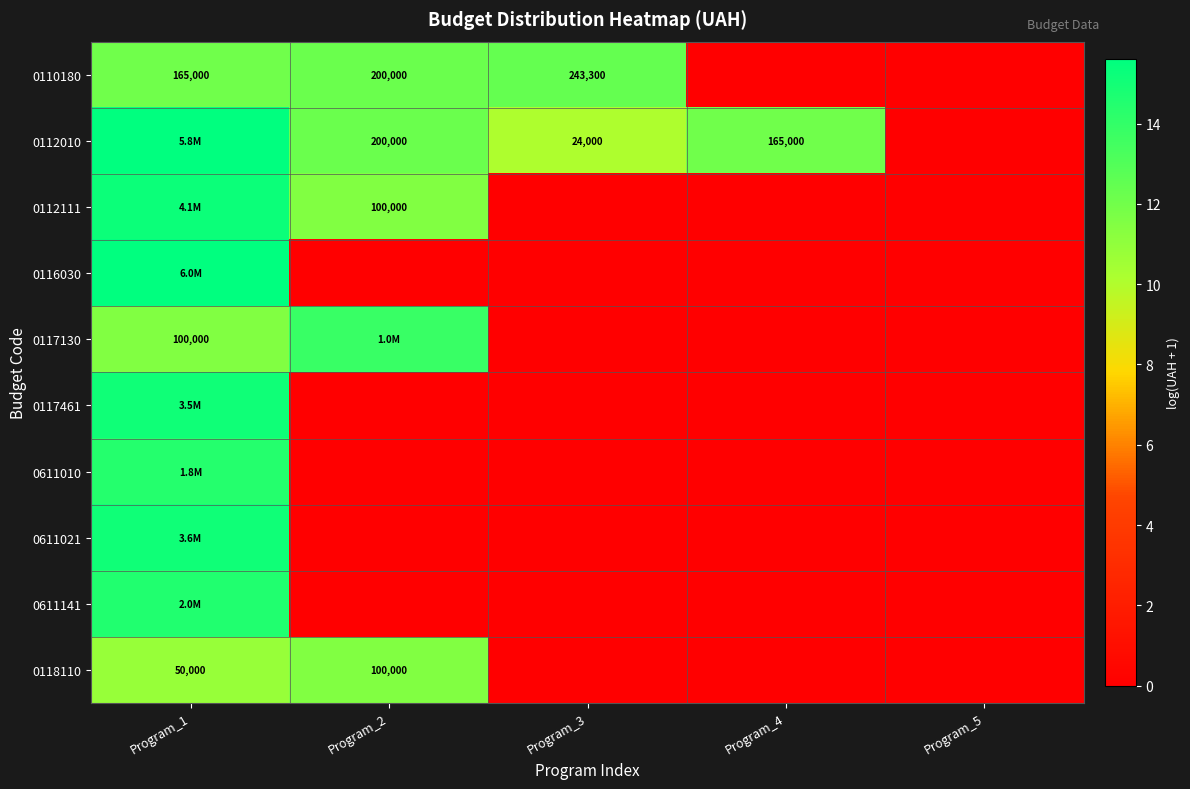

What is the approximate value of 0112010 at Program_3?

10.1